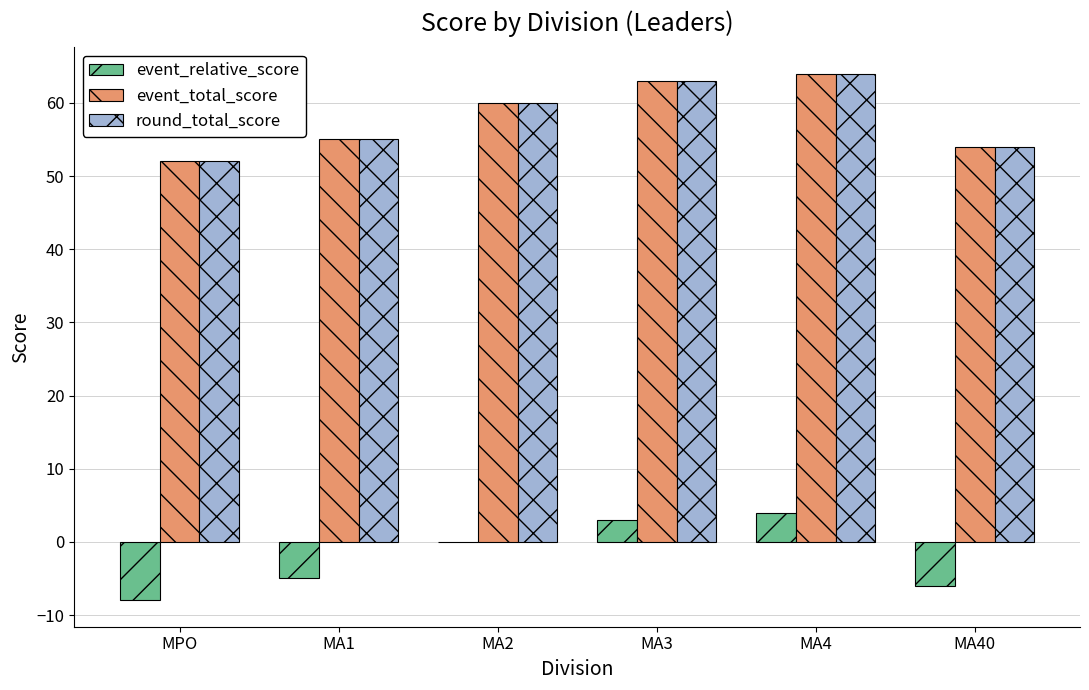

Reading left to right, list all the values displayed in this chart.

event_relative_score: -8	-5	0	3	4	-6
event_total_score: 52	55	60	63	64	54
round_total_score: 52	55	60	63	64	54